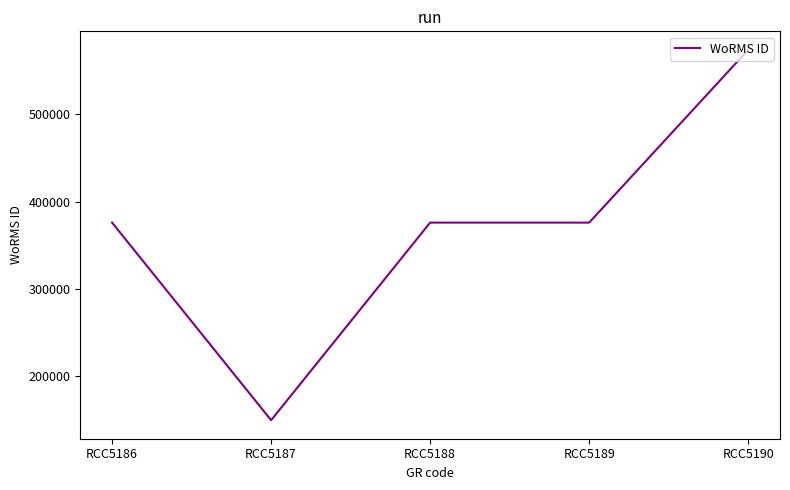

What is the maximum value shown in the chart?

574064